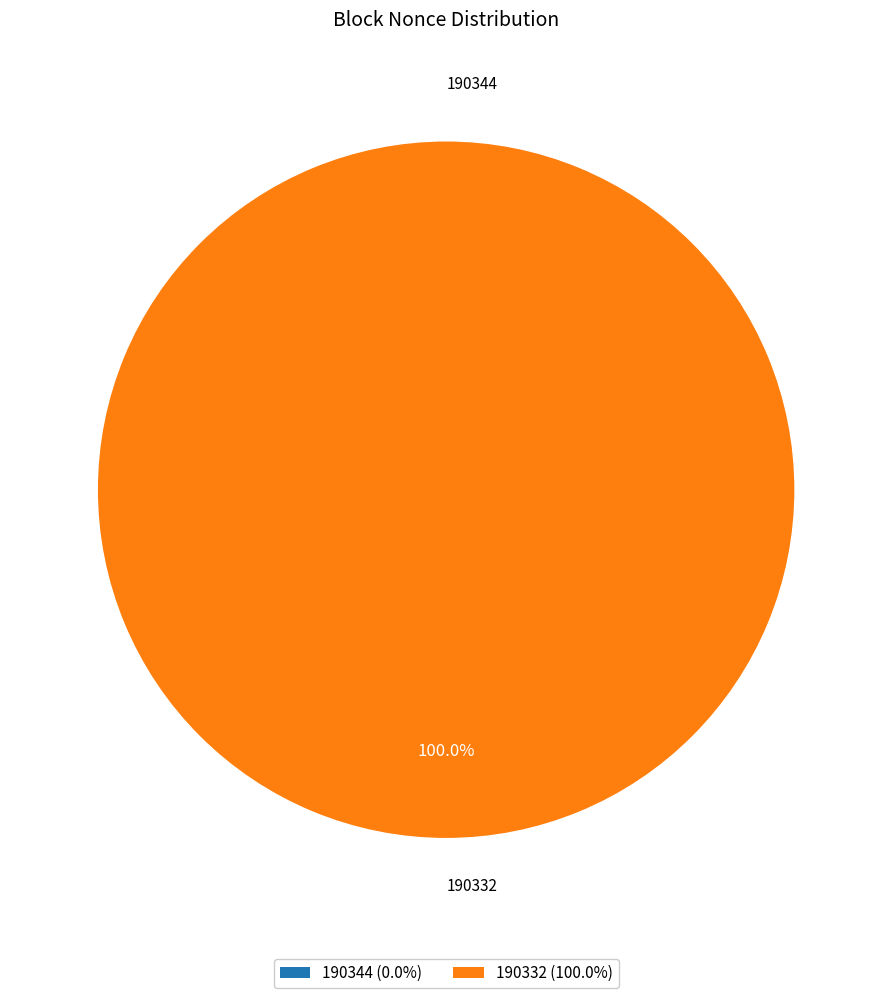

Which slice is the largest?

190332